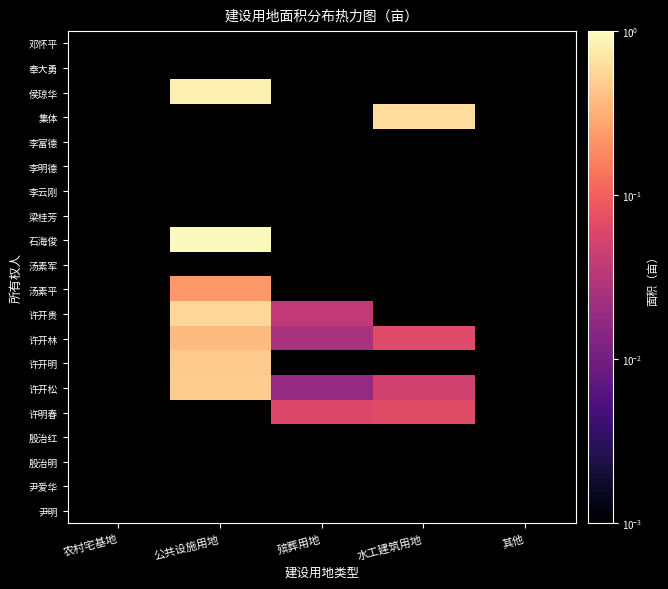

How many categories are shown in the chart?

5